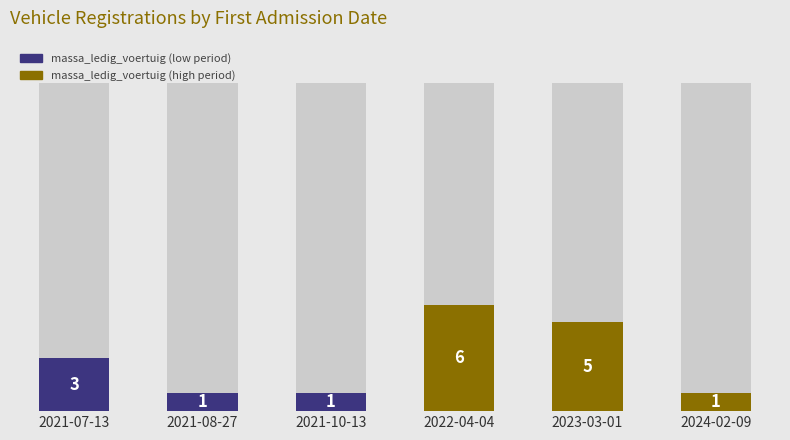

Are the bars horizontal?

No